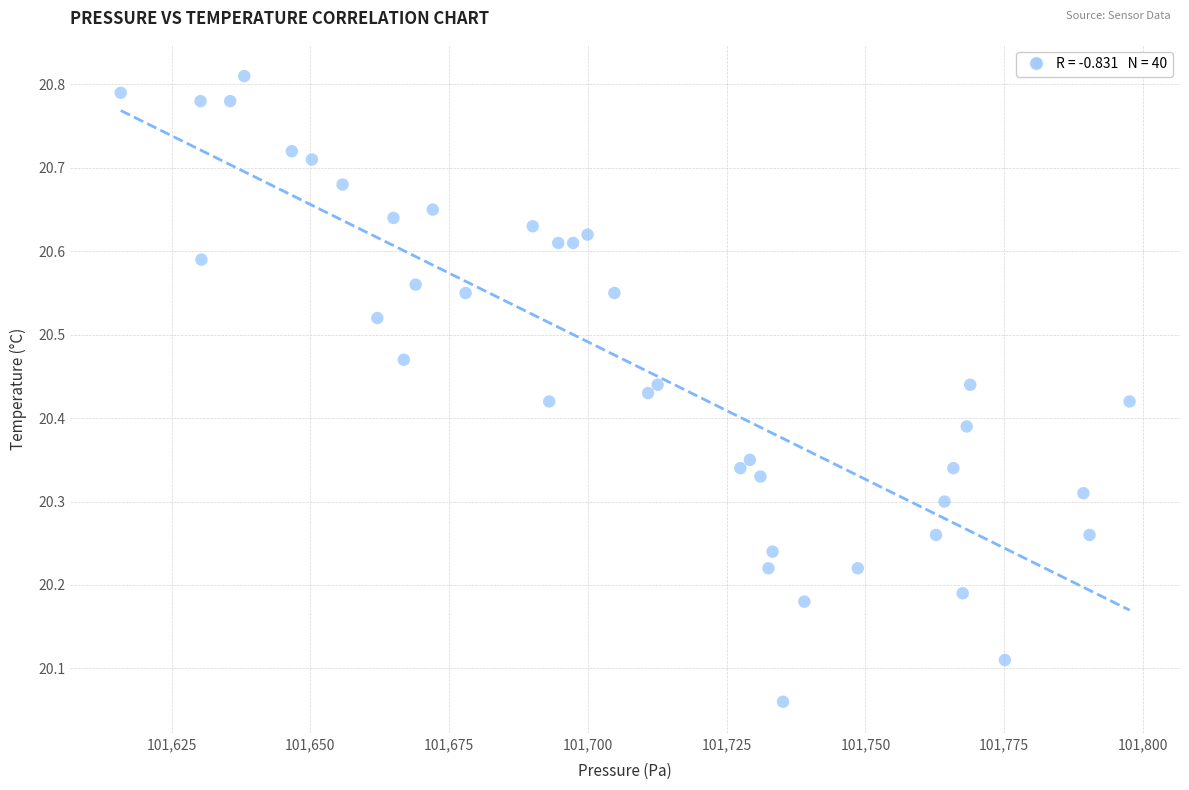

What is the range of X values (max minus min)?

181.8